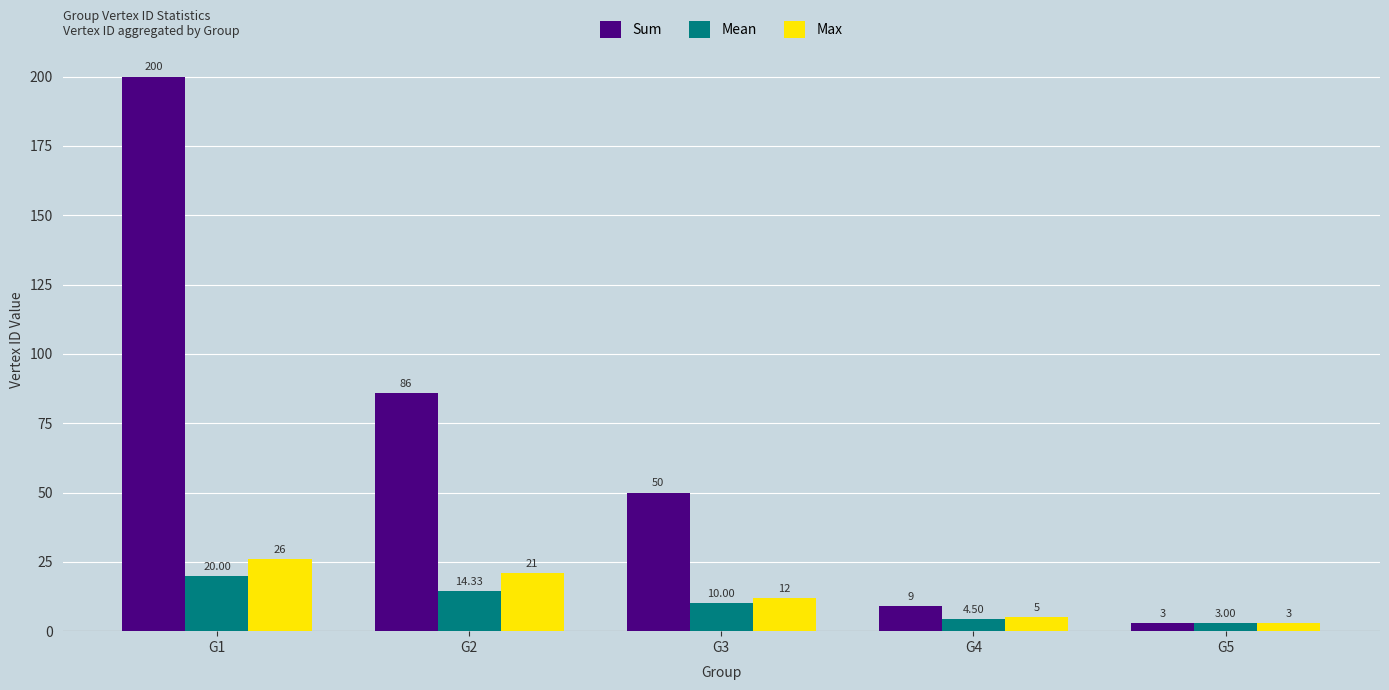

What is the difference between the Max values at G2 and G5?

18.0